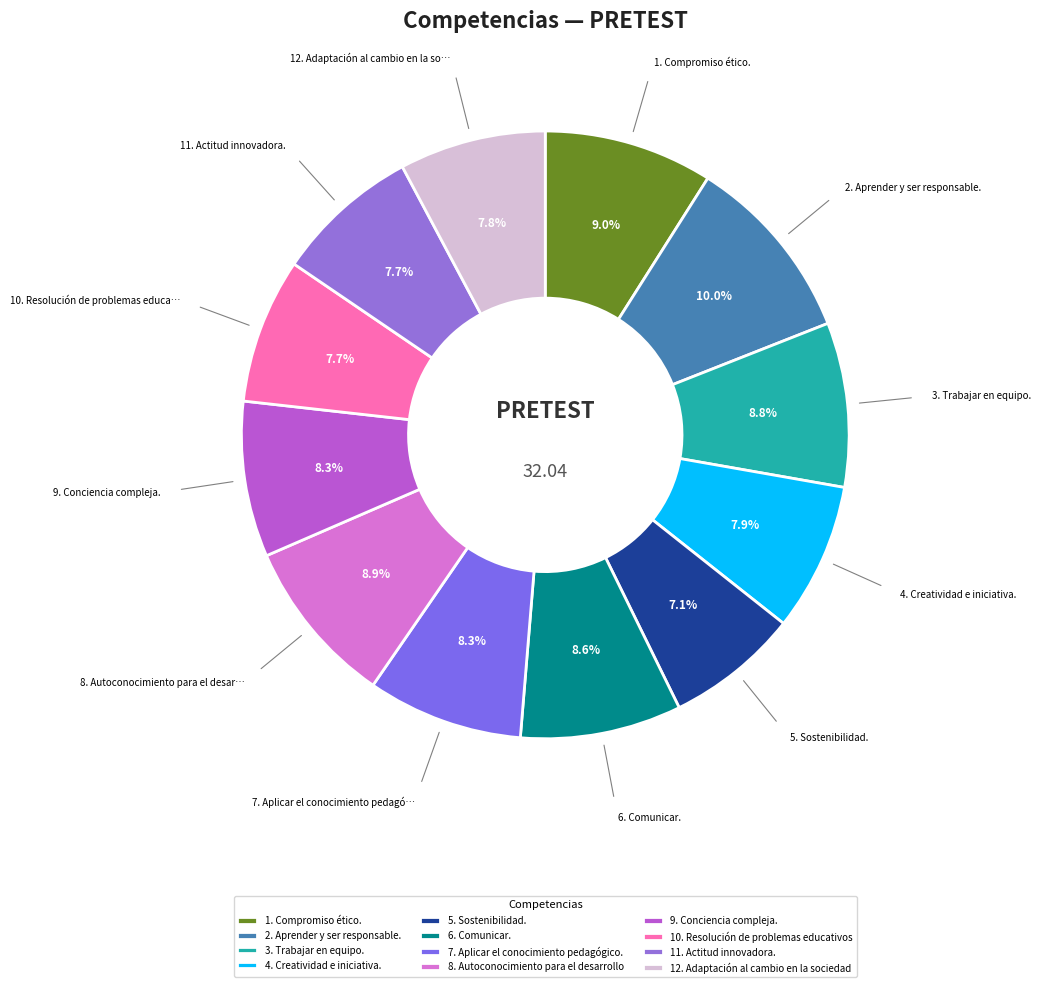

What percentage is the 1. Compromiso ético. slice, to the nearest percent?

9%